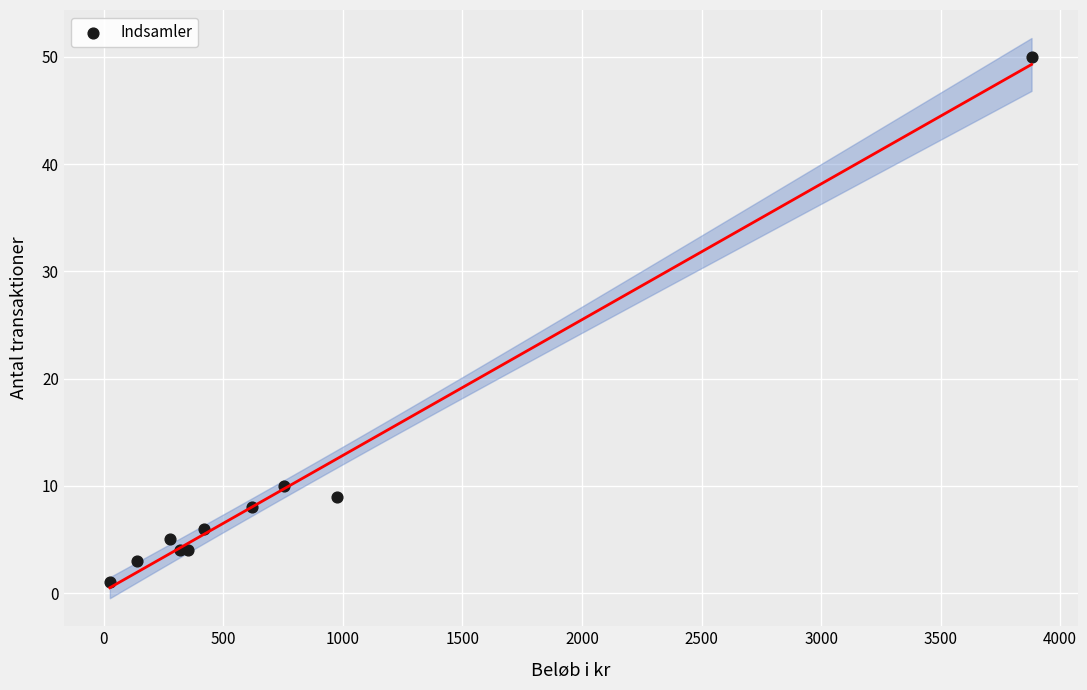

What Y value in the scatter plot is closest to 25?

10